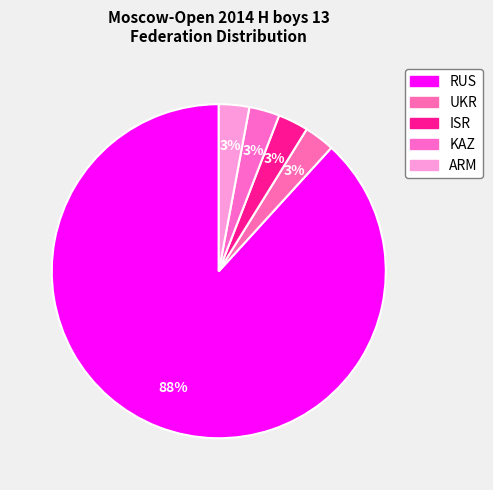

Combined, do KAZ and ISR account for over 50%?

No